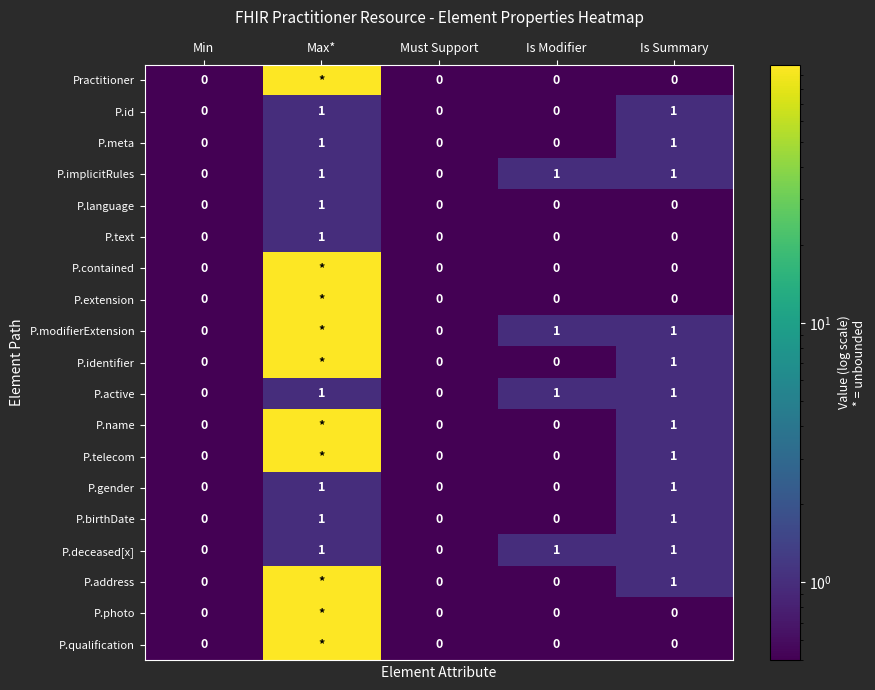

True or false: P.address has a value of 1 at Is Summary.

True